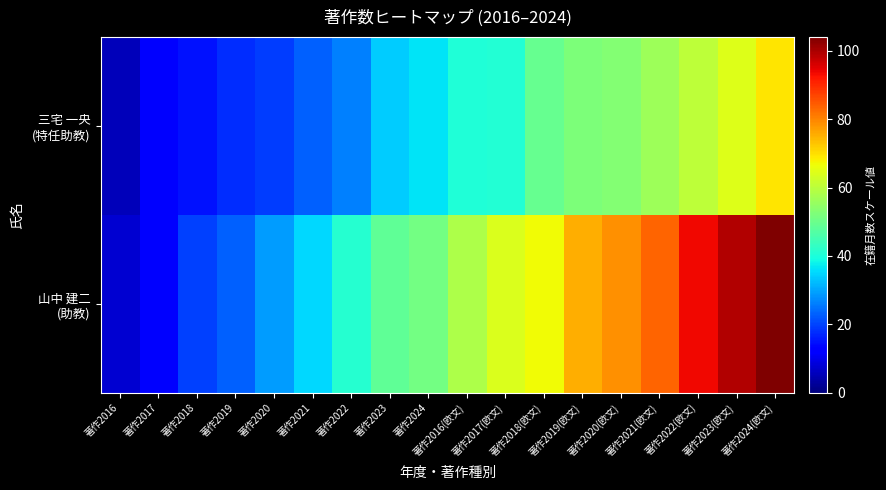

At which category is the sum across all series the highest?

著作2024(欧文)